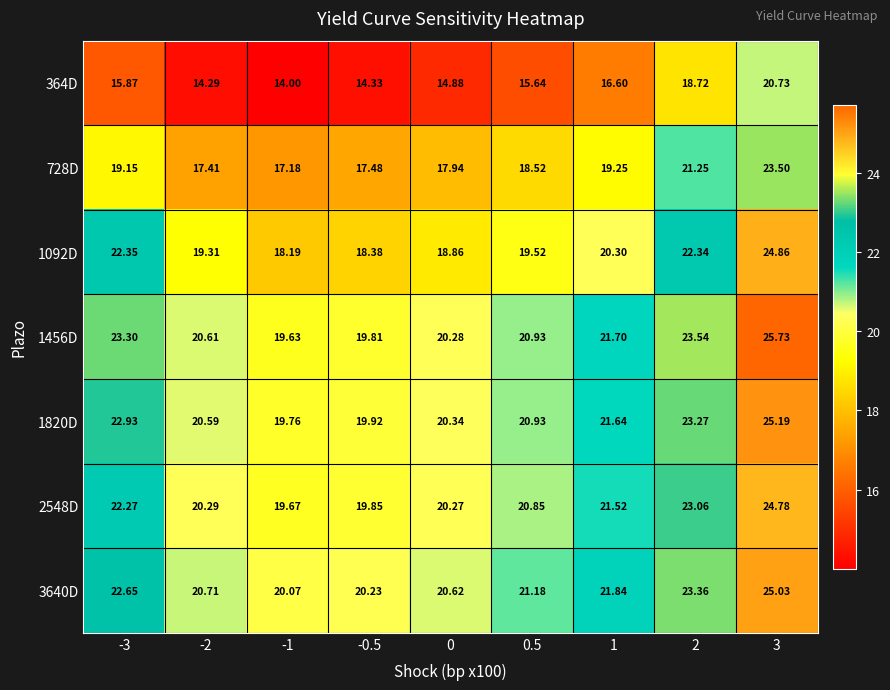

Rank the series at -3 from highest to lowest value.

1456D, 1820D, 3640D, 1092D, 2548D, 728D, 364D